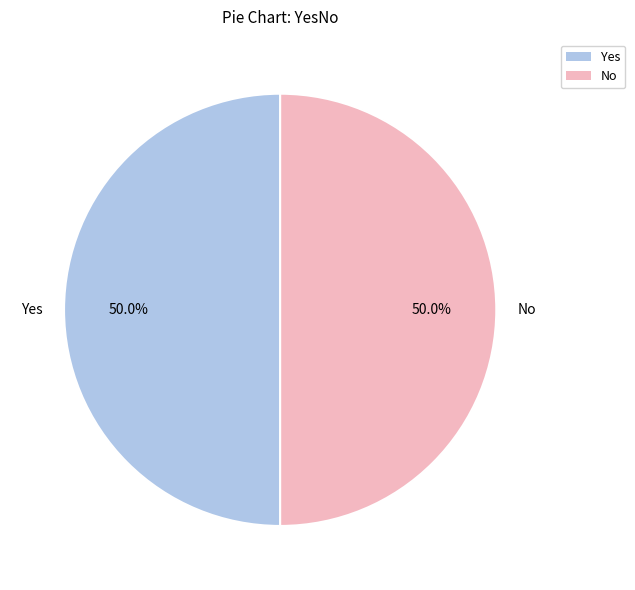

What is the total percentage of Yes and No?

100.0%